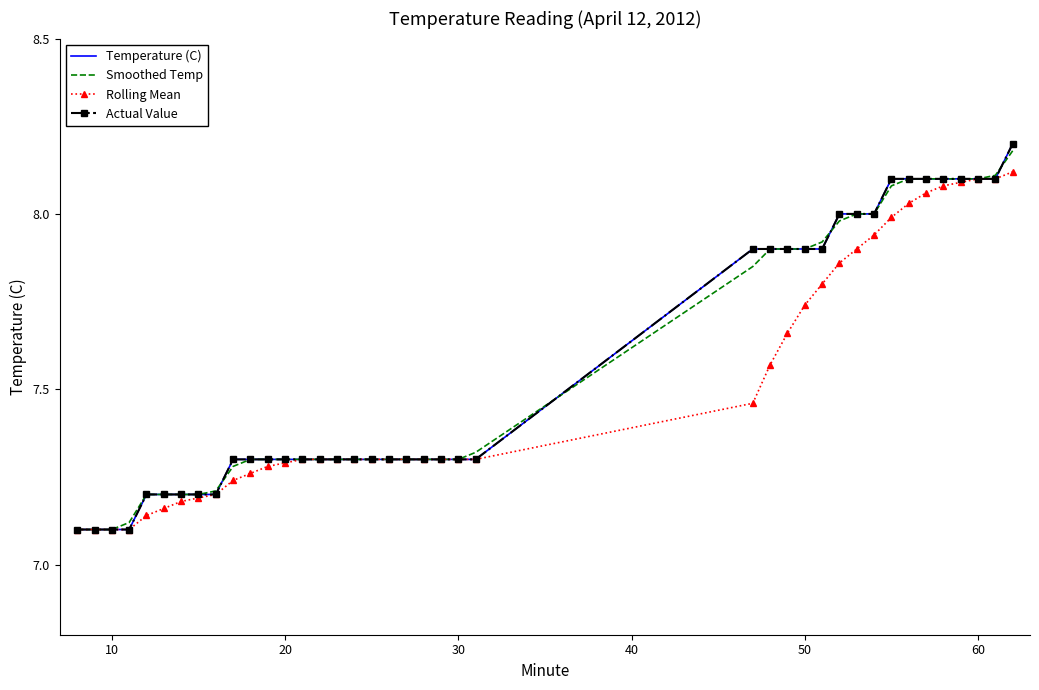

Which series has the widest spread of values?

Temperature (C)